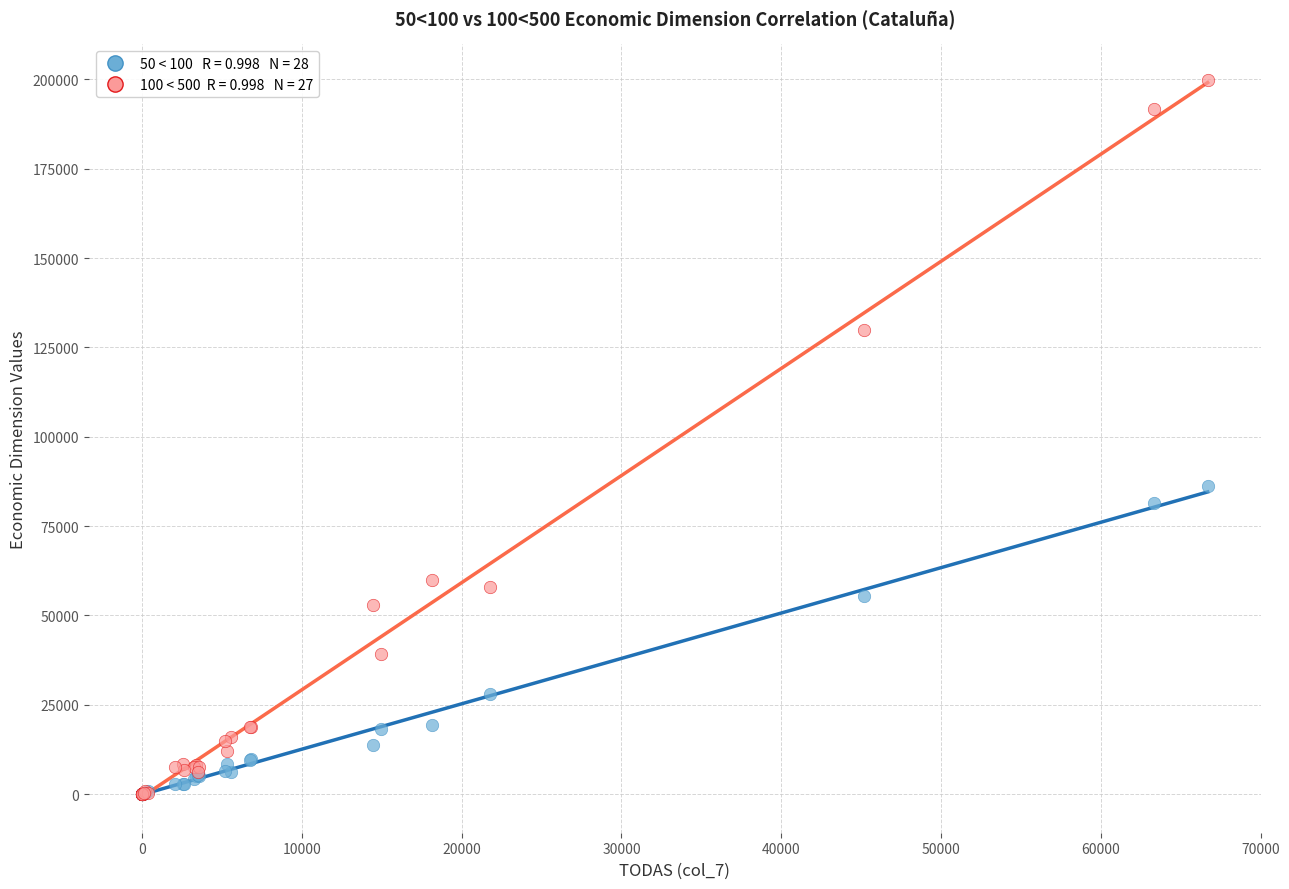

Across all series, what Y value is closest to 99899?

86291.0